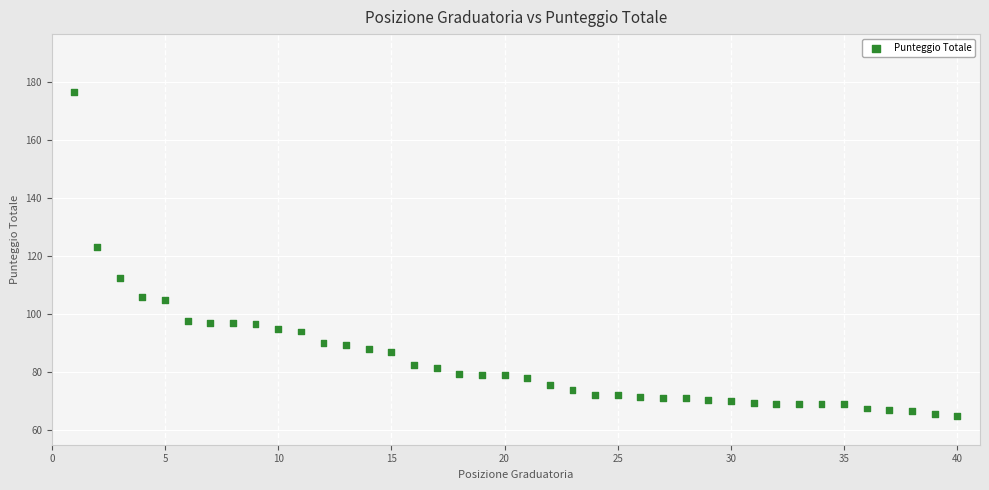

What is the range of X values (max minus min)?

39.0